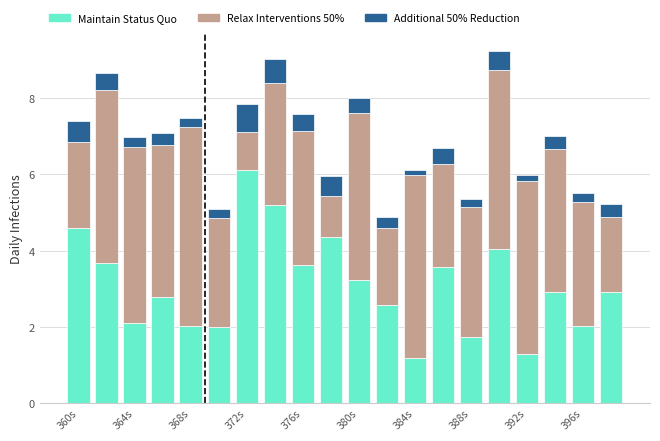

What is the average value of the Maintain Status Quo series?

3.1